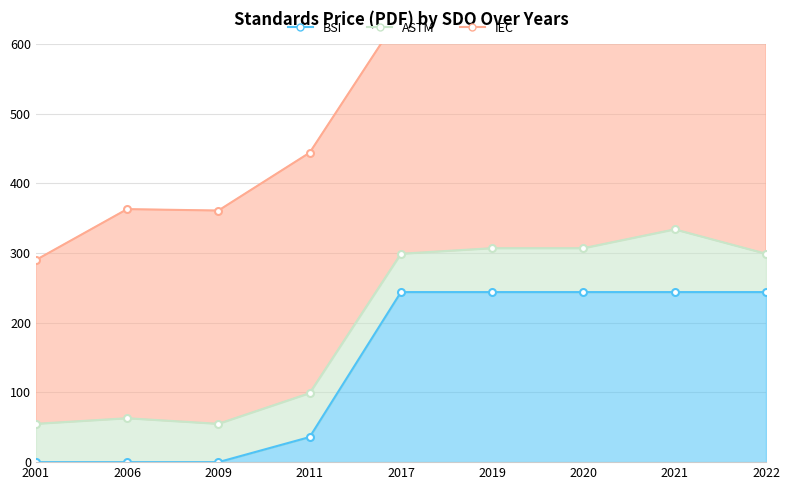

List the labels in order of IEC value, largest first.

2022, 2021, 2020, 2011, 2017, 2019, 2009, 2006, 2001